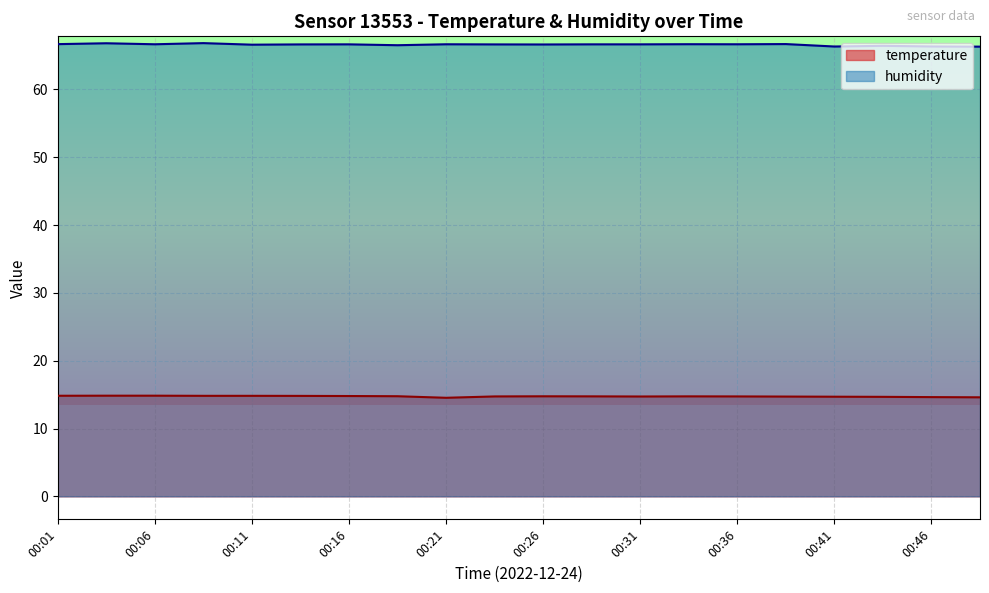

What is the difference between the temperature values at 00:21 and 00:31?

0.2